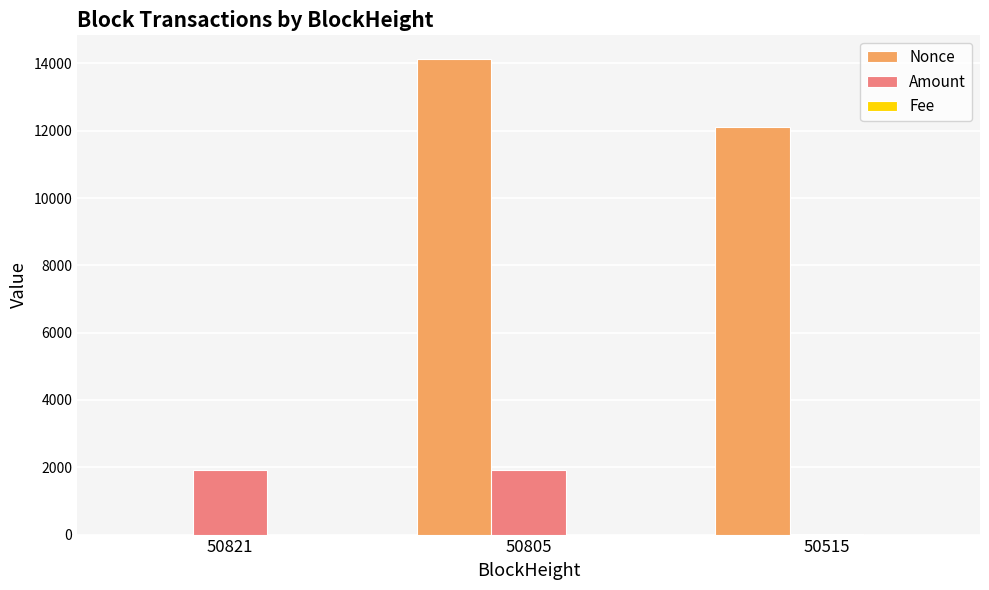

Are the bars horizontal?

No